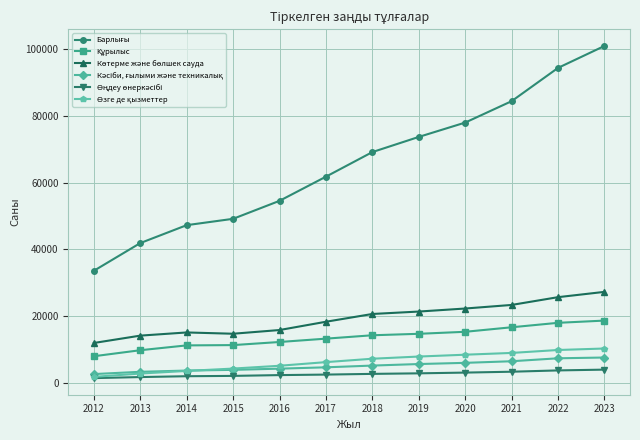

At how many categories does at least one series exceed 66887?

6